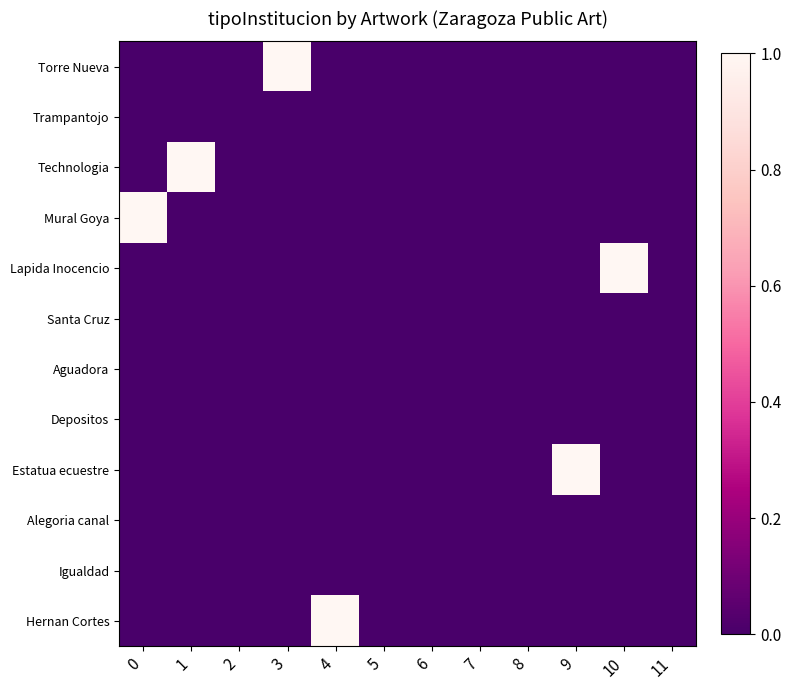

Reading left to right, list all the values displayed in this chart.

Torre Nueva: 0=0	1=0	2=0	3=1	4=0	5=0	6=0	7=0	8=0	9=0	10=0	11=0
Trampantojo: 0=0	1=0	2=0	3=0	4=0	5=0	6=0	7=0	8=0	9=0	10=0	11=0
Technologia: 0=0	1=1	2=0	3=0	4=0	5=0	6=0	7=0	8=0	9=0	10=0	11=0
Mural Goya: 0=1	1=0	2=0	3=0	4=0	5=0	6=0	7=0	8=0	9=0	10=0	11=0
Lapida Inocencio: 0=0	1=0	2=0	3=0	4=0	5=0	6=0	7=0	8=0	9=0	10=1	11=0
Santa Cruz: 0=0	1=0	2=0	3=0	4=0	5=0	6=0	7=0	8=0	9=0	10=0	11=0
Aguadora: 0=0	1=0	2=0	3=0	4=0	5=0	6=0	7=0	8=0	9=0	10=0	11=0
Depositos: 0=0	1=0	2=0	3=0	4=0	5=0	6=0	7=0	8=0	9=0	10=0	11=0
Estatua ecuestre: 0=0	1=0	2=0	3=0	4=0	5=0	6=0	7=0	8=0	9=1	10=0	11=0
Alegoria canal: 0=0	1=0	2=0	3=0	4=0	5=0	6=0	7=0	8=0	9=0	10=0	11=0
Igualdad: 0=0	1=0	2=0	3=0	4=0	5=0	6=0	7=0	8=0	9=0	10=0	11=0
Hernan Cortes: 0=0	1=0	2=0	3=0	4=1	5=0	6=0	7=0	8=0	9=0	10=0	11=0